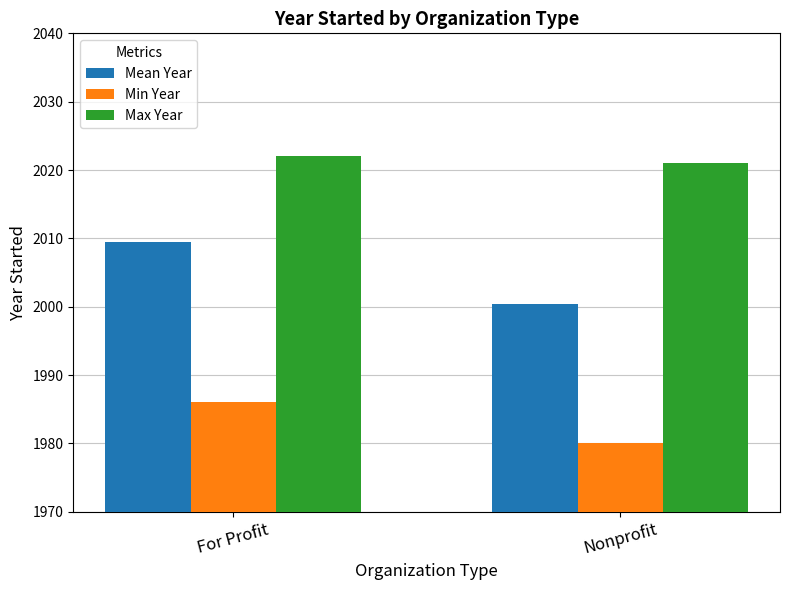

What is the approximate value of Max Year at Nonprofit?

2021.0